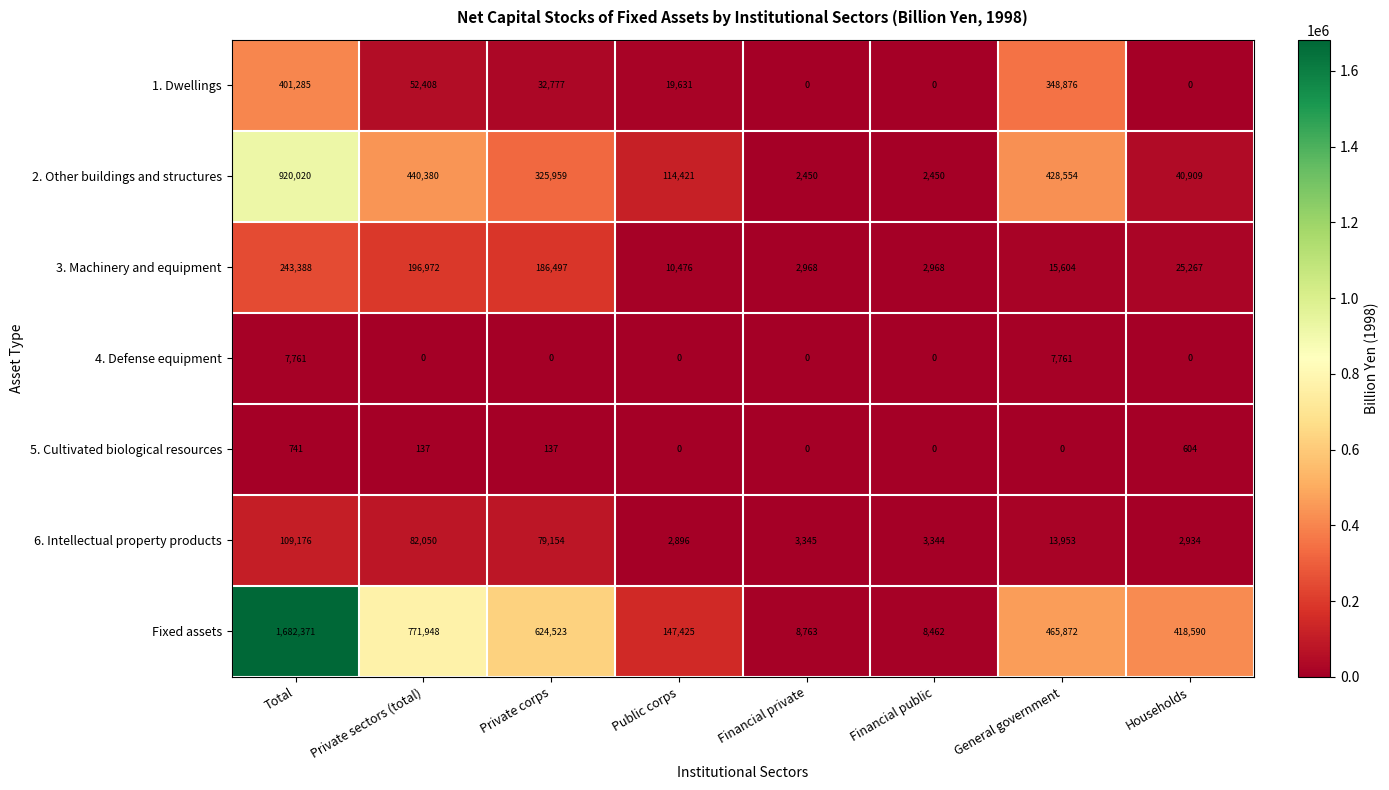

What is the difference between the 3. Machinery and equipment values at Financial public and Public corps?

7508